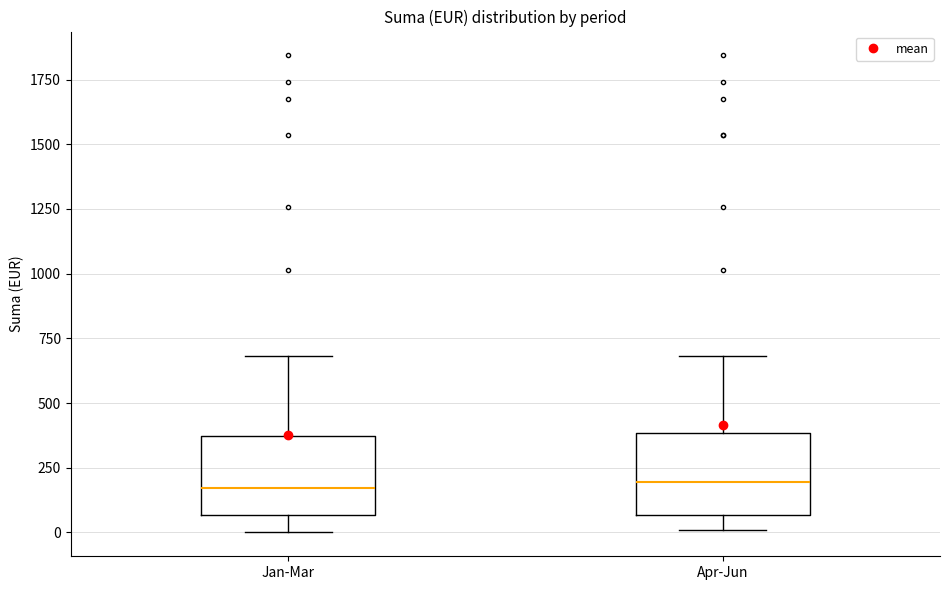

Where does the median line of the box for Jan-Mar sit on the y-axis? The values are not printed on the chart, so give them approximately, as read against the axis.

150